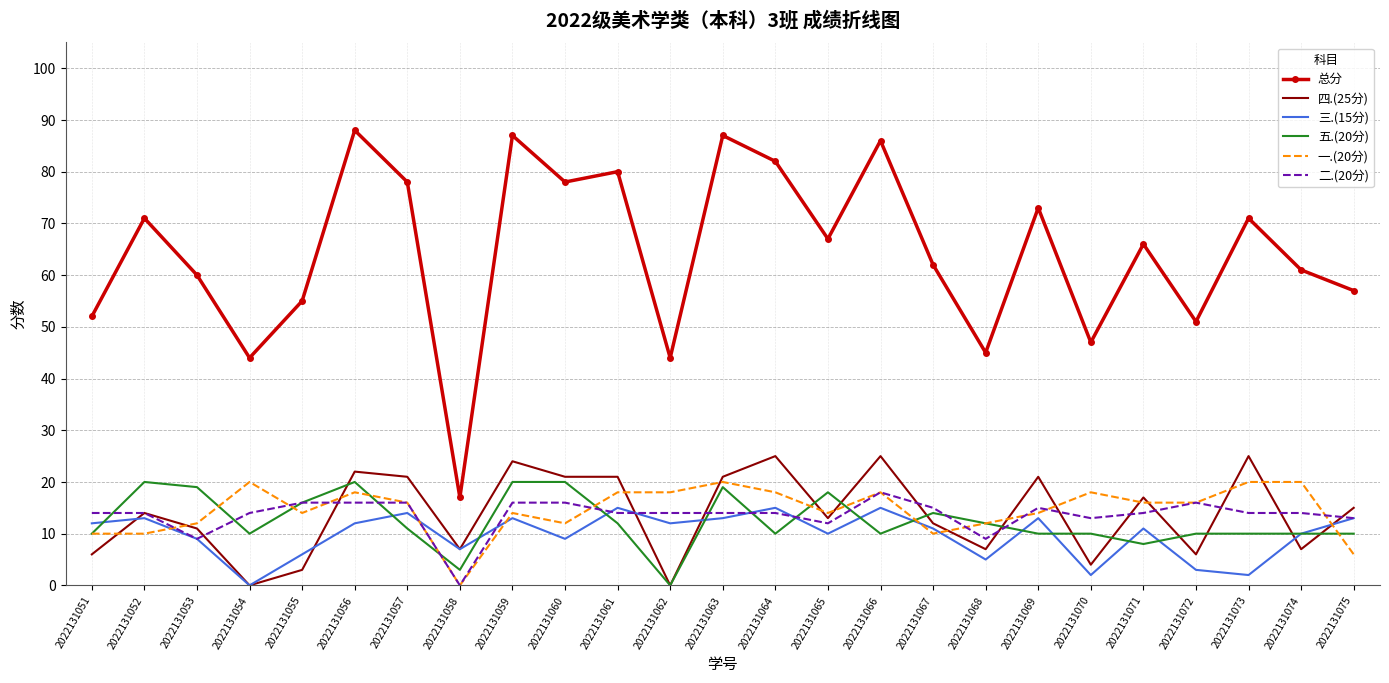

Between which two adjacent categories do 三.(15分) and 四.(25分) first intersect?

2022131051 and 2022131052